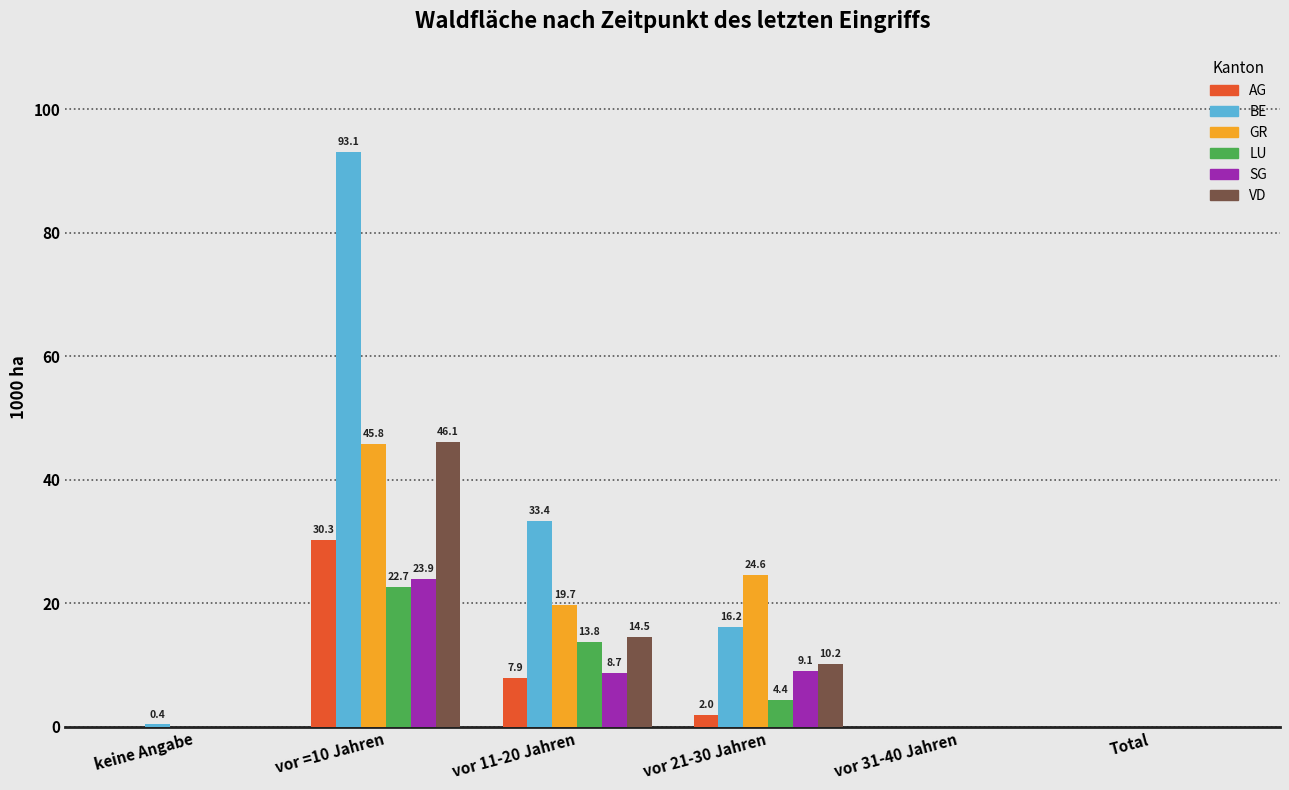

How many distinct data groups are displayed?

6